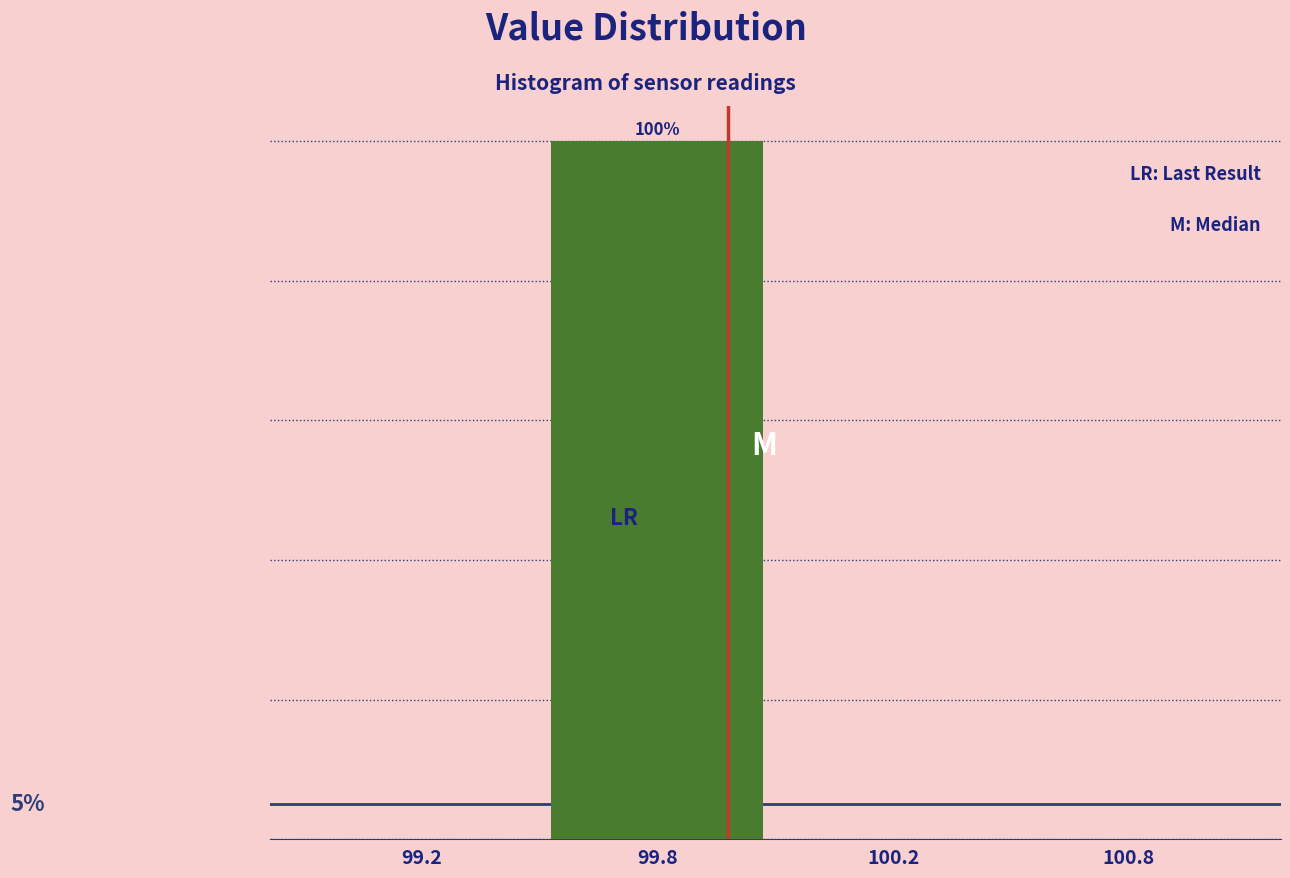

Are the bars horizontal?

No